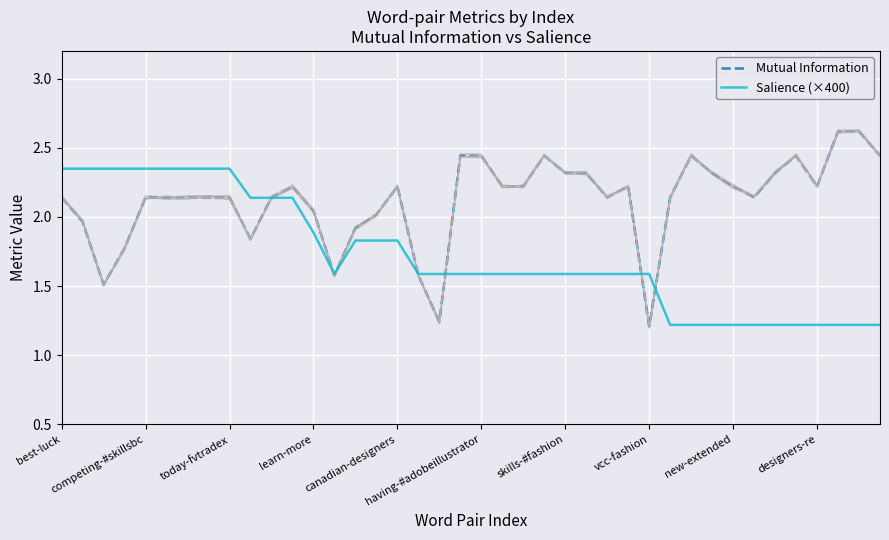

Reading left to right, extract all data points from this chart.

Mutual Information: 2.1	2.0	1.5	1.8	2.1	2.1	2.1	2.1	2.1	1.8	2.1	2.2	2.0	1.6	1.9	2.0	2.2	1.6	1.2	2.4	2.4	2.2	2.2	2.4	2.3	2.3	2.1	2.2	1.2	2.1	2.4	2.3	2.2	2.1	2.3	2.4	2.2	2.6	2.6	2.4
Salience (×400): 2.3	2.3	2.3	2.3	2.3	2.3	2.3	2.3	2.3	2.1	2.1	2.1	1.9	1.6	1.8	1.8	1.8	1.6	1.6	1.6	1.6	1.6	1.6	1.6	1.6	1.6	1.6	1.6	1.6	1.2	1.2	1.2	1.2	1.2	1.2	1.2	1.2	1.2	1.2	1.2